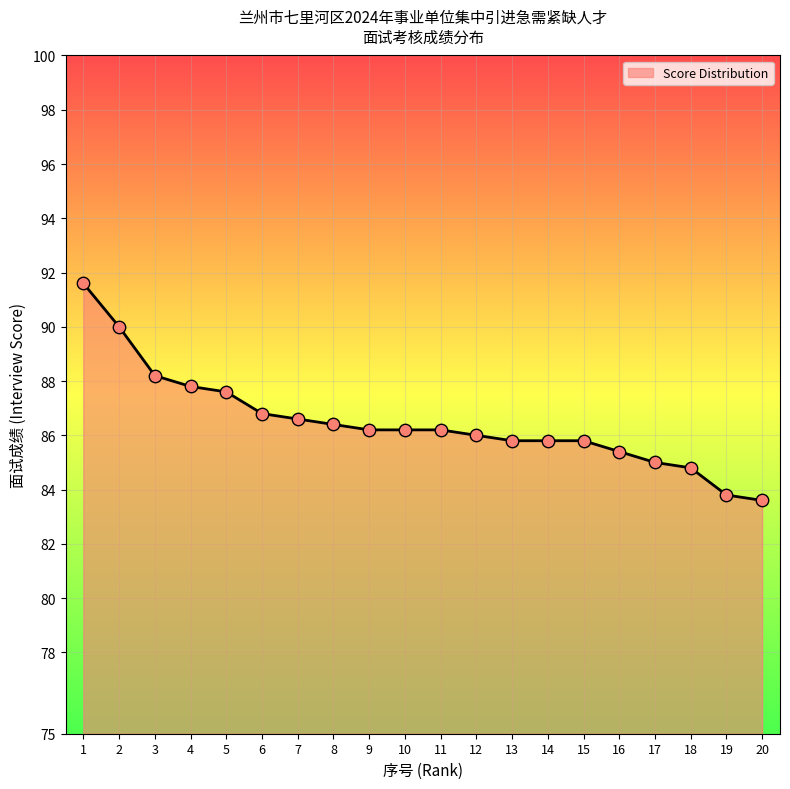

Approximately how many times larger is the value at 7 compared to 13?

1.0